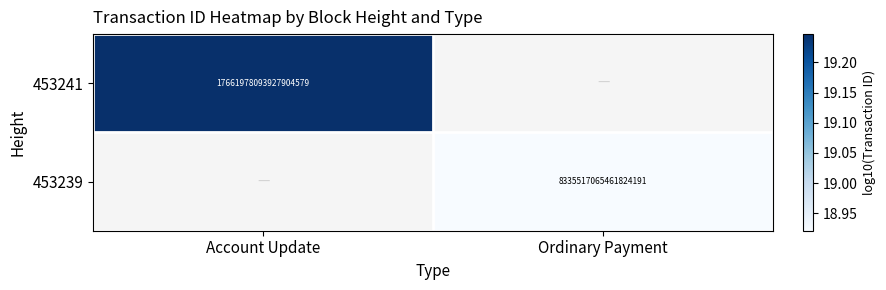

How many data points does each series have?

2